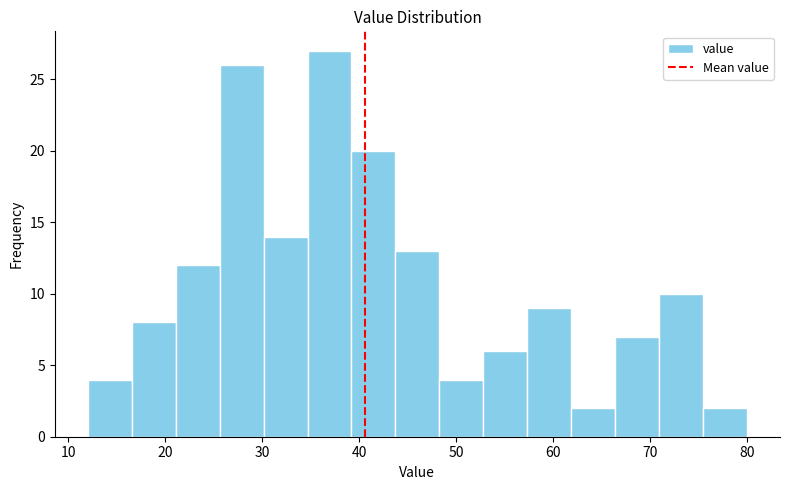

Reading left to right, list every bar in this chart as the range it spans on the x-axis followed by its height. Neither the bar edges nor the heights are printed on the chart, so give them approximately, as read against the axes.

12 to 17: 4
17 to 21: 8
21 to 26: 12
26 to 30: 26
30 to 35: 14
35 to 39: 27
39 to 44: 20
44 to 48: 13
48 to 53: 4
53 to 57: 6
57 to 62: 9
62 to 66: 2
66 to 71: 7
71 to 75: 10
75 to 80: 2